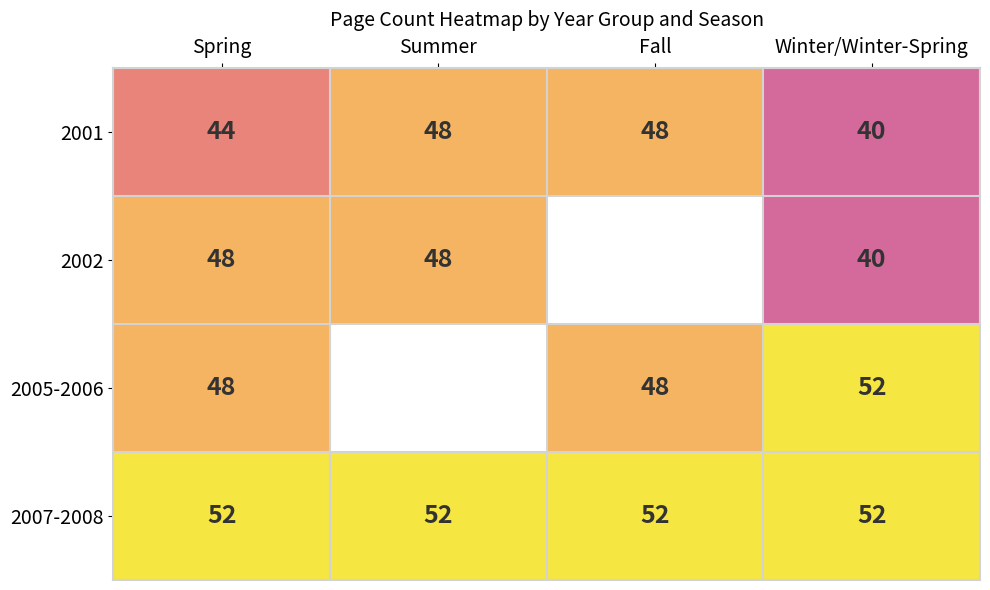

What is the maximum value shown in the chart?

52.0